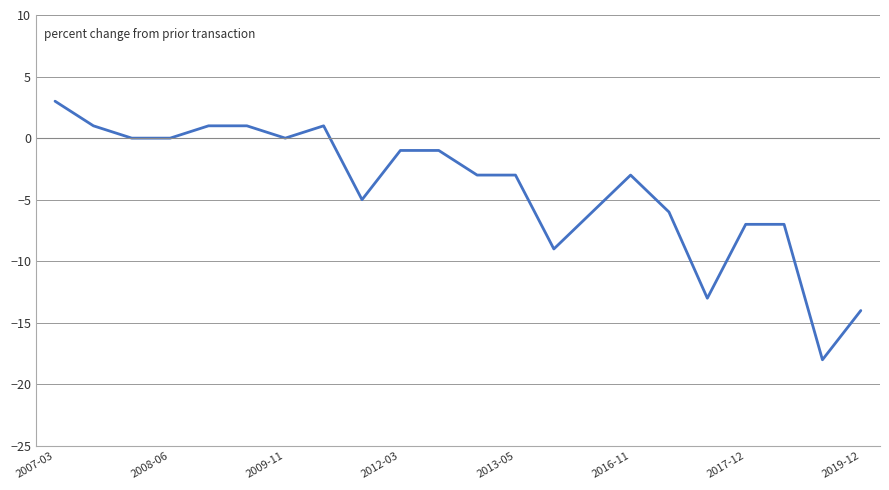

What is the maximum value shown in the chart?

3